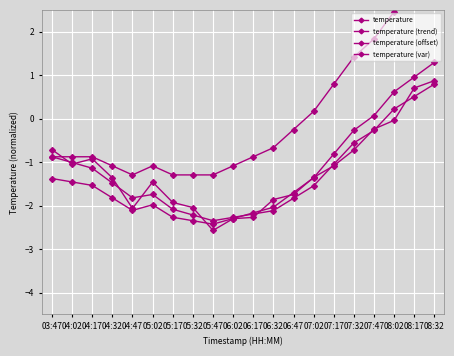

Reading left to right, extract all data points from this chart.

temperature: -0.9	-0.9	-0.9	-1.1	-1.3	-1.1	-1.3	-1.3	-1.3	-1.1	-0.9	-0.7	-0.3	0.2	0.8	1.4	1.8	2.5	2.9	3.3
temperature (trend): -0.9	-1.0	-1.1	-1.5	-1.8	-1.7	-2.1	-2.2	-2.3	-2.3	-2.2	-2.1	-1.8	-1.5	-1.0	-0.6	-0.3	0.2	0.5	0.8
temperature (offset): -1.4	-1.5	-1.5	-1.8	-2.1	-2.0	-2.3	-2.3	-2.4	-2.3	-2.2	-2.0	-1.7	-1.4	-0.8	-0.3	0.1	0.6	1.0	1.3
temperature (var): -0.7	-1.0	-0.9	-1.4	-2.1	-1.5	-1.9	-2.0	-2.6	-2.3	-2.3	-1.9	-1.7	-1.4	-1.1	-0.7	-0.2	-0.0	0.7	0.9